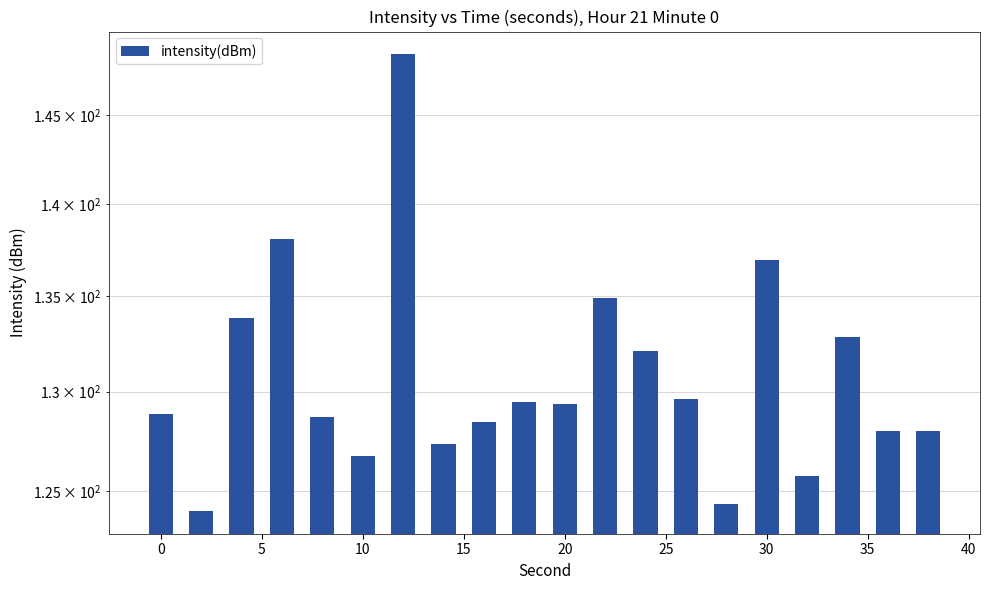

What is the greatest value displayed?

148.5